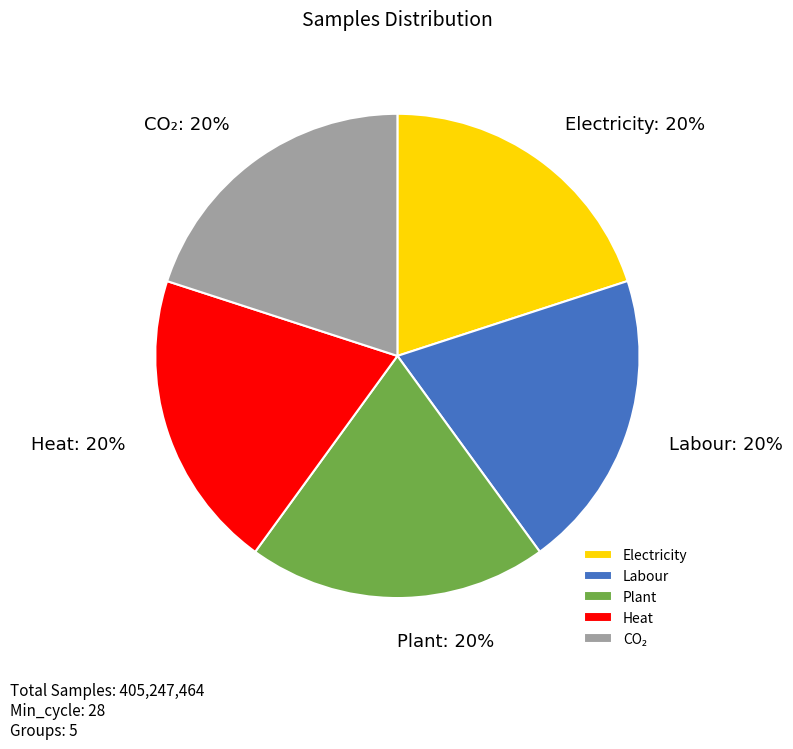

The Electricity slice represents 13% of the pie. True or false?

False